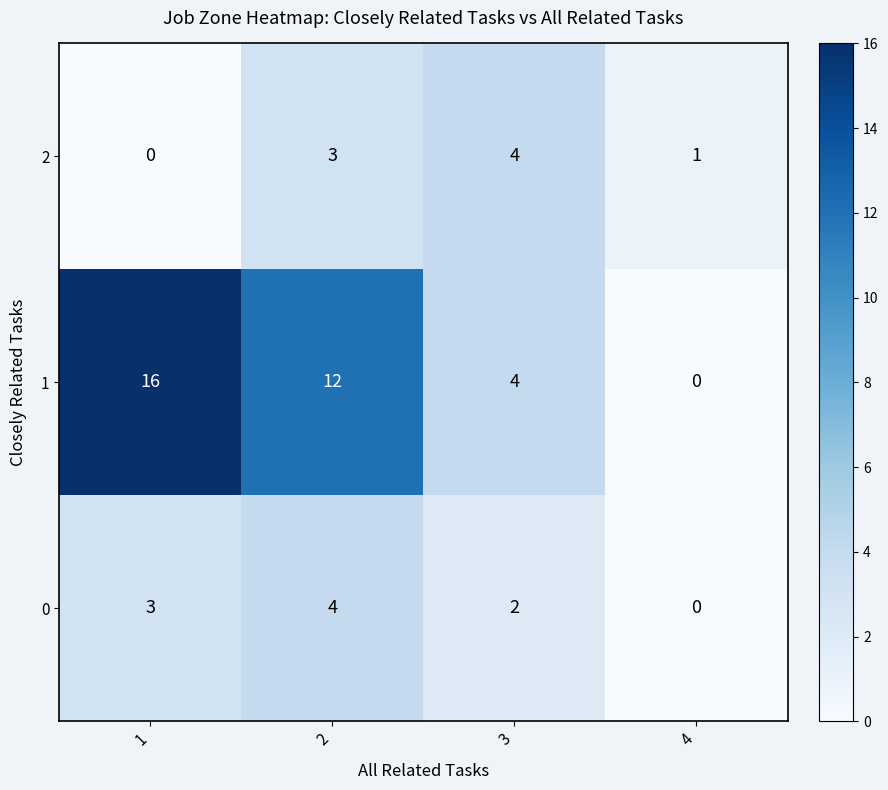

What is the average value of the 1 series?

8